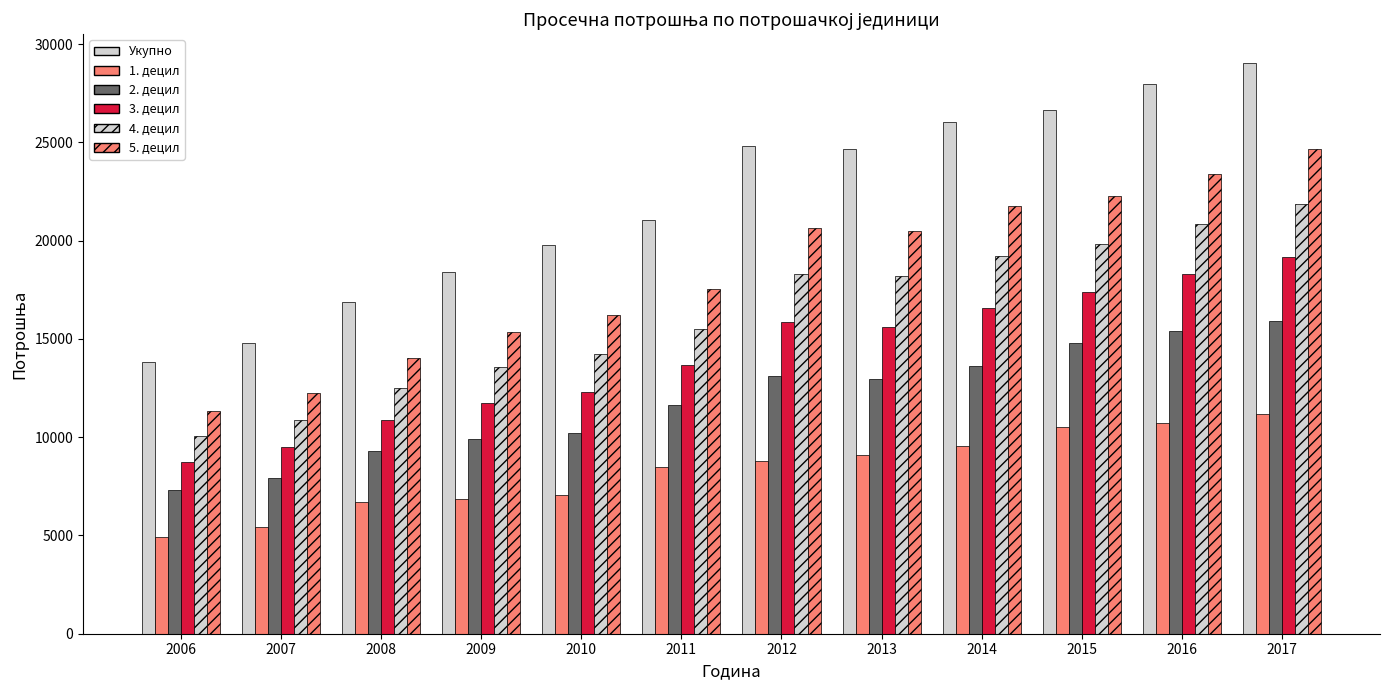

How many values in the Укупно series are below 24691?

6